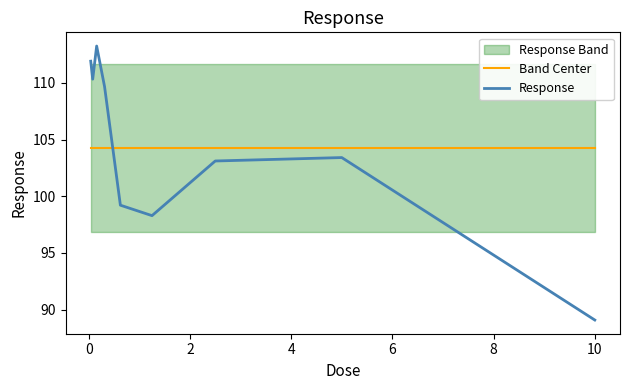

What is the minimum value for Response?

89.1